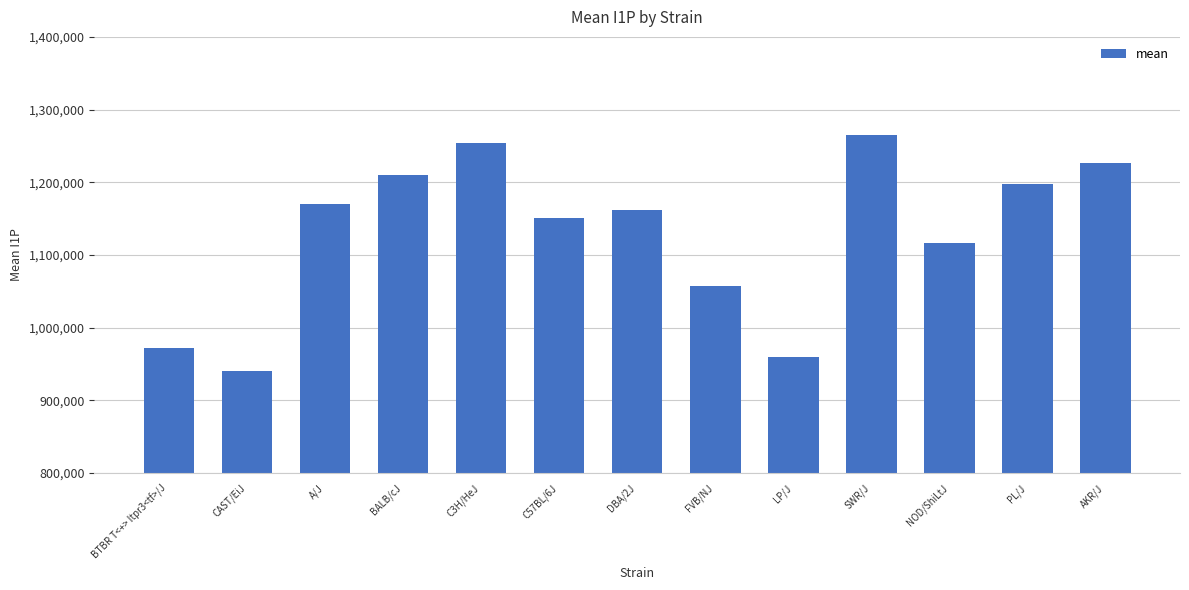

How many bars are there in total?

13